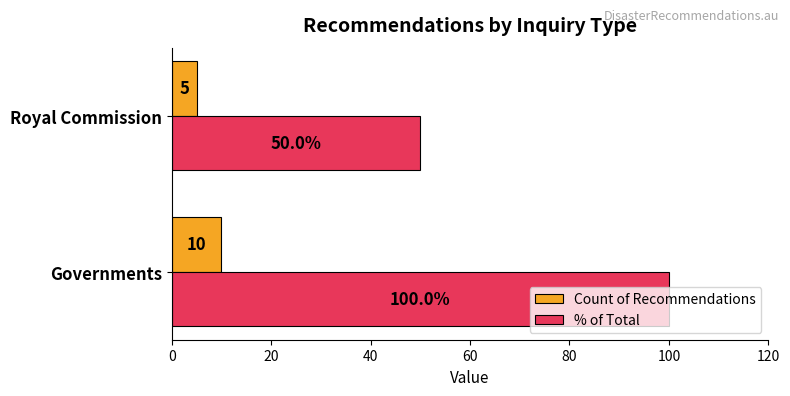

Is it true that % of Total equals 77 at Royal Commission?

False